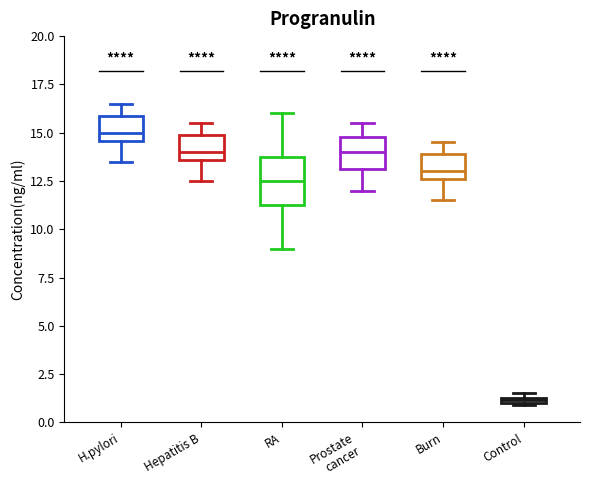

Where does the median line of the box for Prostate cancer sit on the y-axis? The values are not printed on the chart, so give them approximately, as read against the axis.

14.0